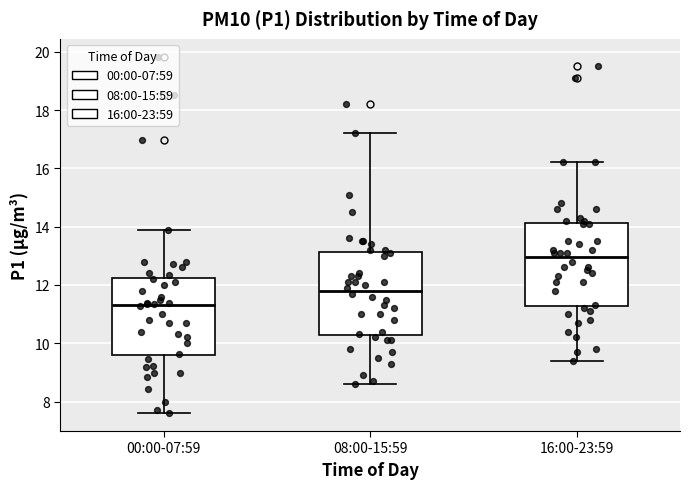

Which box's median line is the lowest?

00:00-07:59